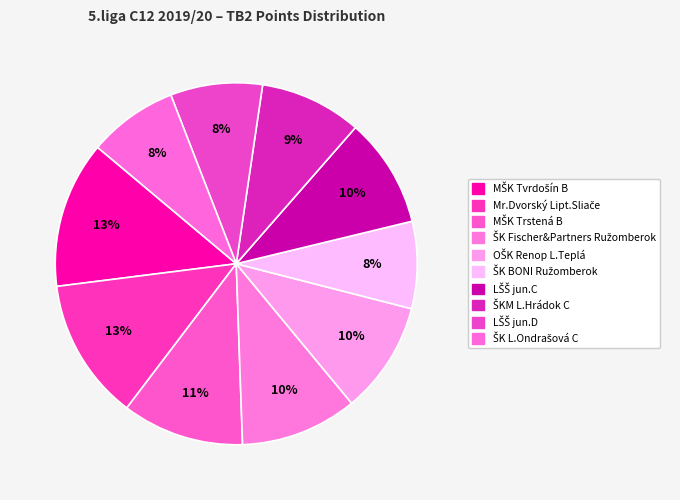

The Mr.Dvorský Lipt.Sliače slice represents 13% of the pie. True or false?

True